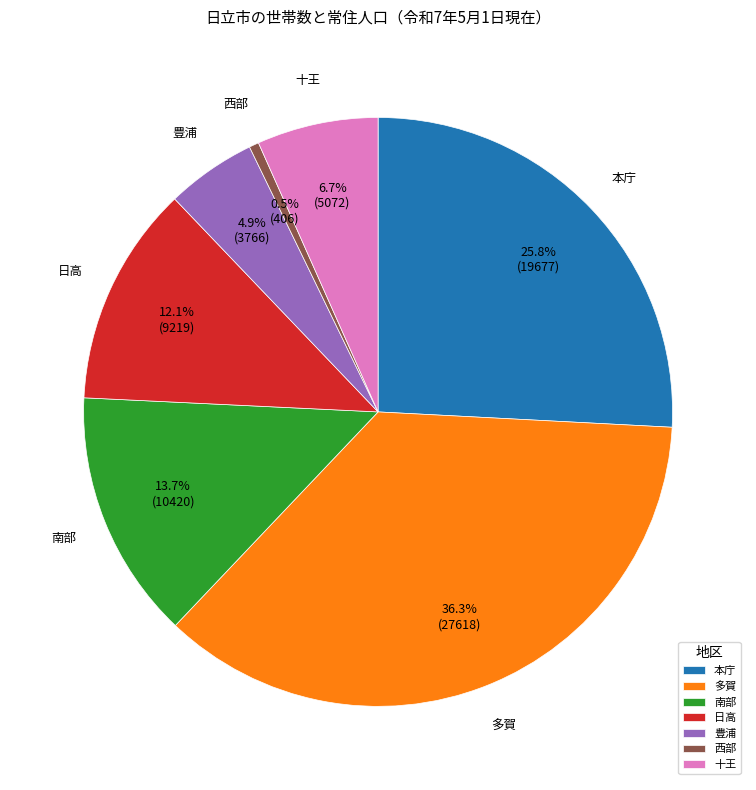

Does any single category account for the majority?

No